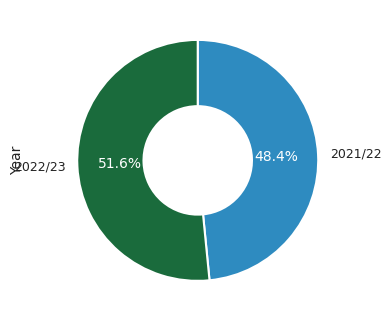

Does any single category account for the majority?

Yes